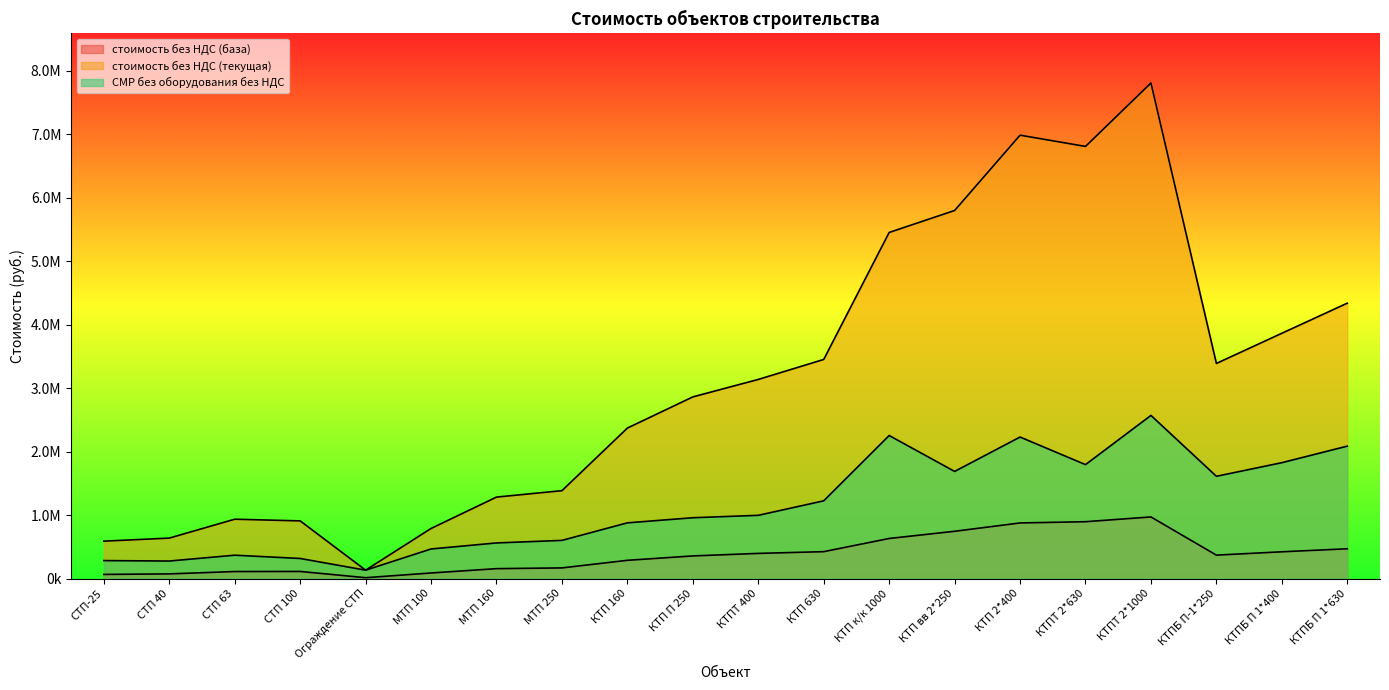

What is the minimum value shown in the chart?

13582.9